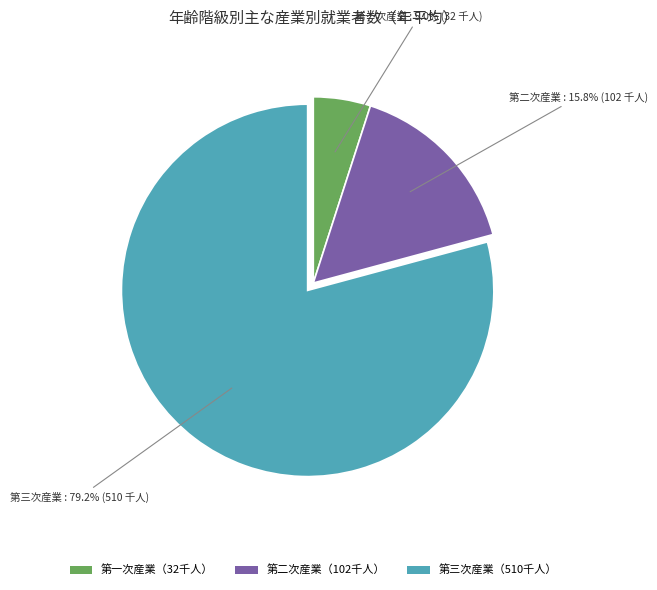

Is there any slice that represents more than half of the pie?

Yes